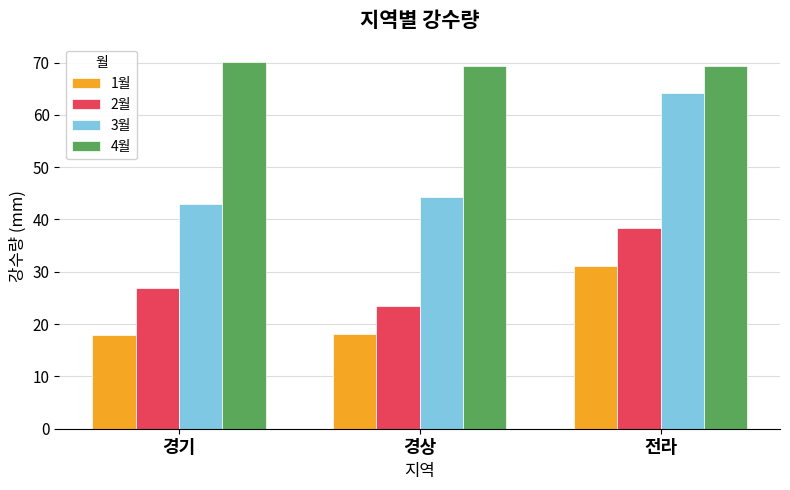

What position from the right is 경기?

3